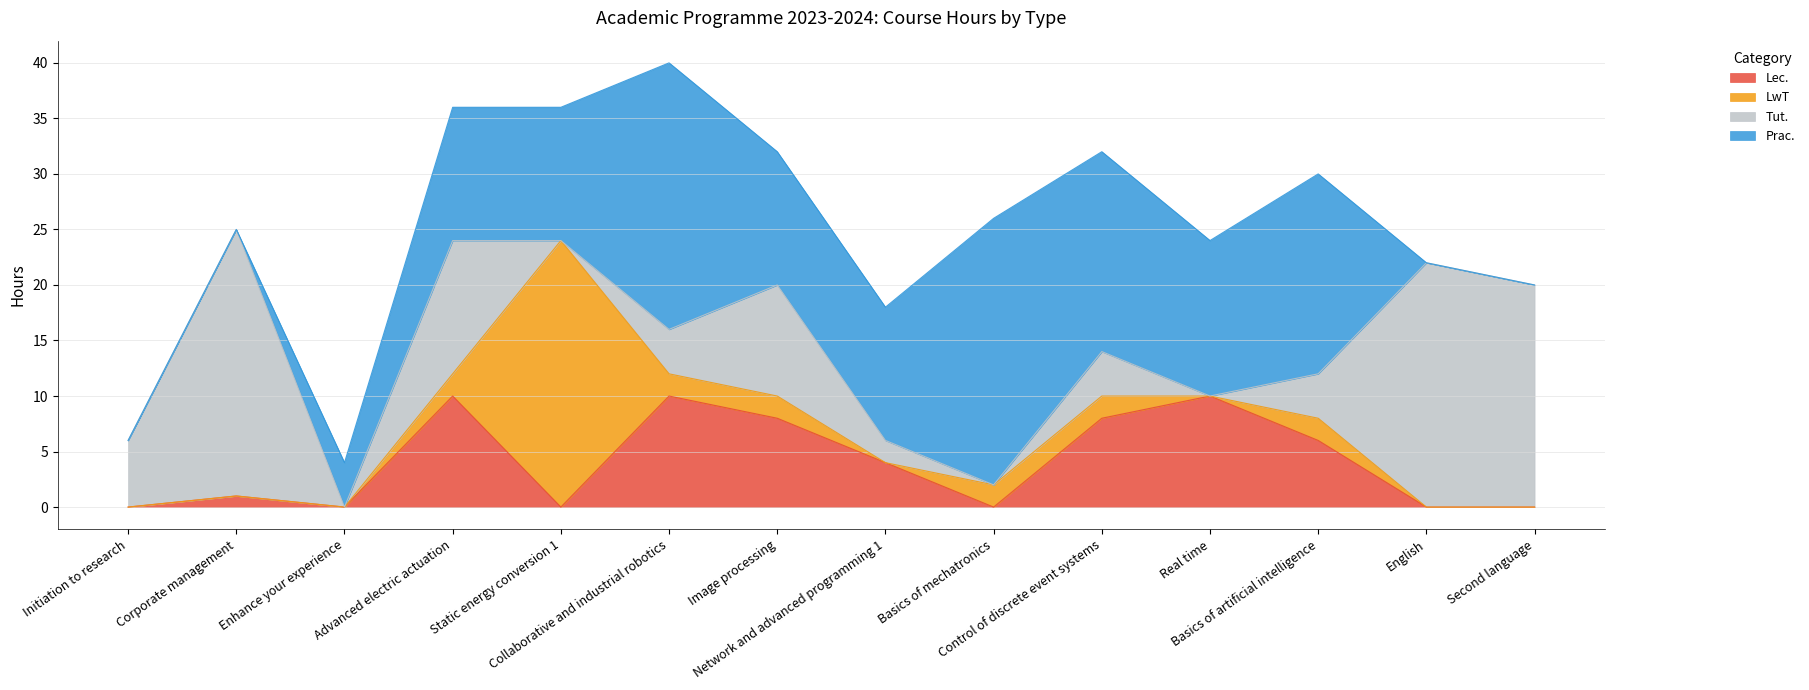

What position from the left is Image processing?

7